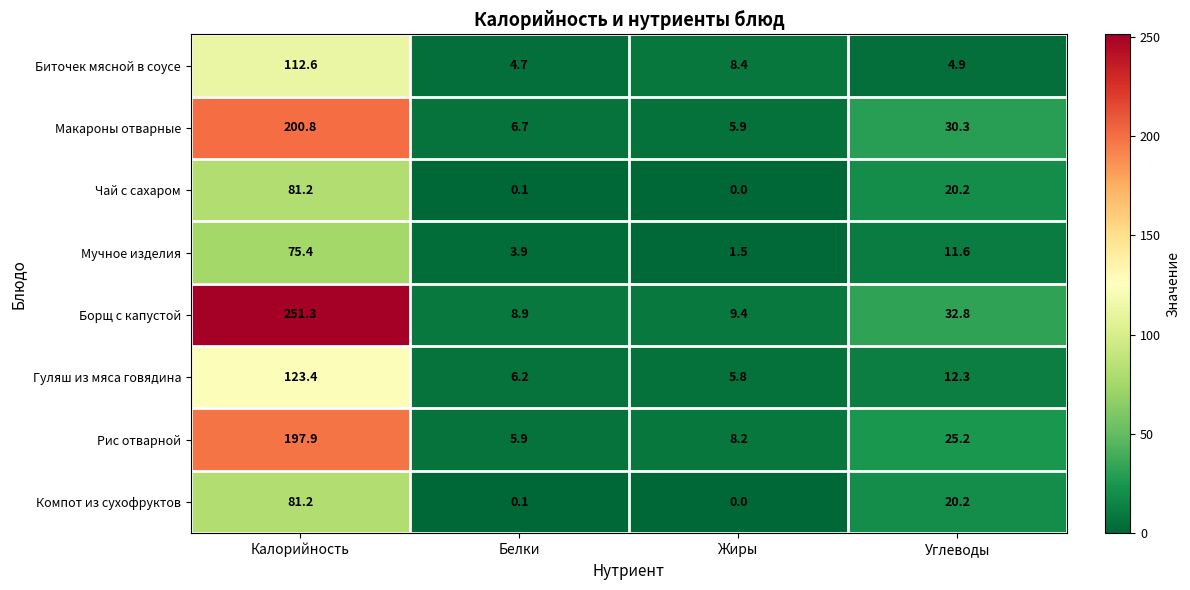

True or false: Рис отварной has a value of 25.2 at Углеводы.

True